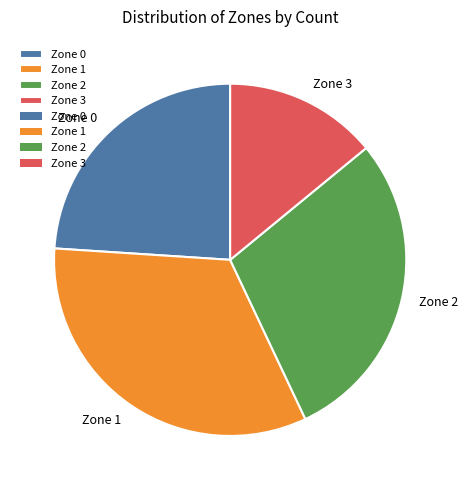

Combined, do Zone 1 and Zone 0 account for over 50%?

Yes